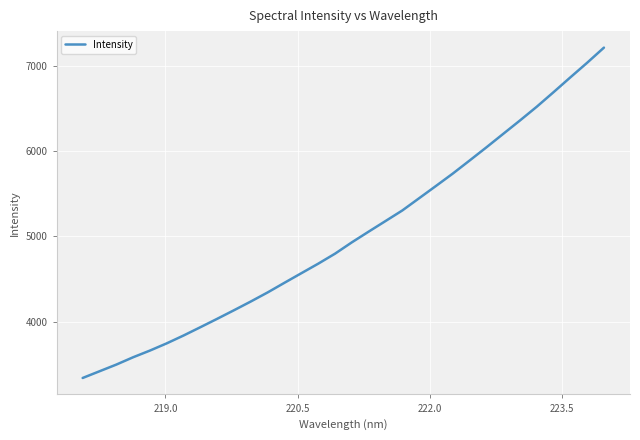

What is the greatest value displayed?

7214.3